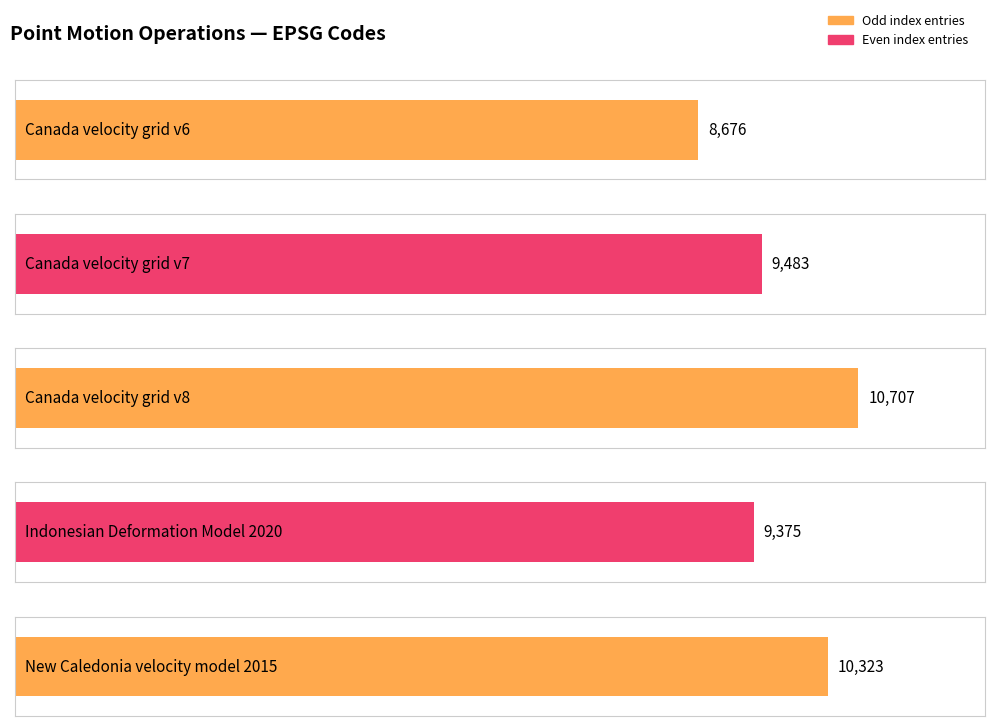

What is the label of the 3rd bar from the left?

Canada velocity grid v8